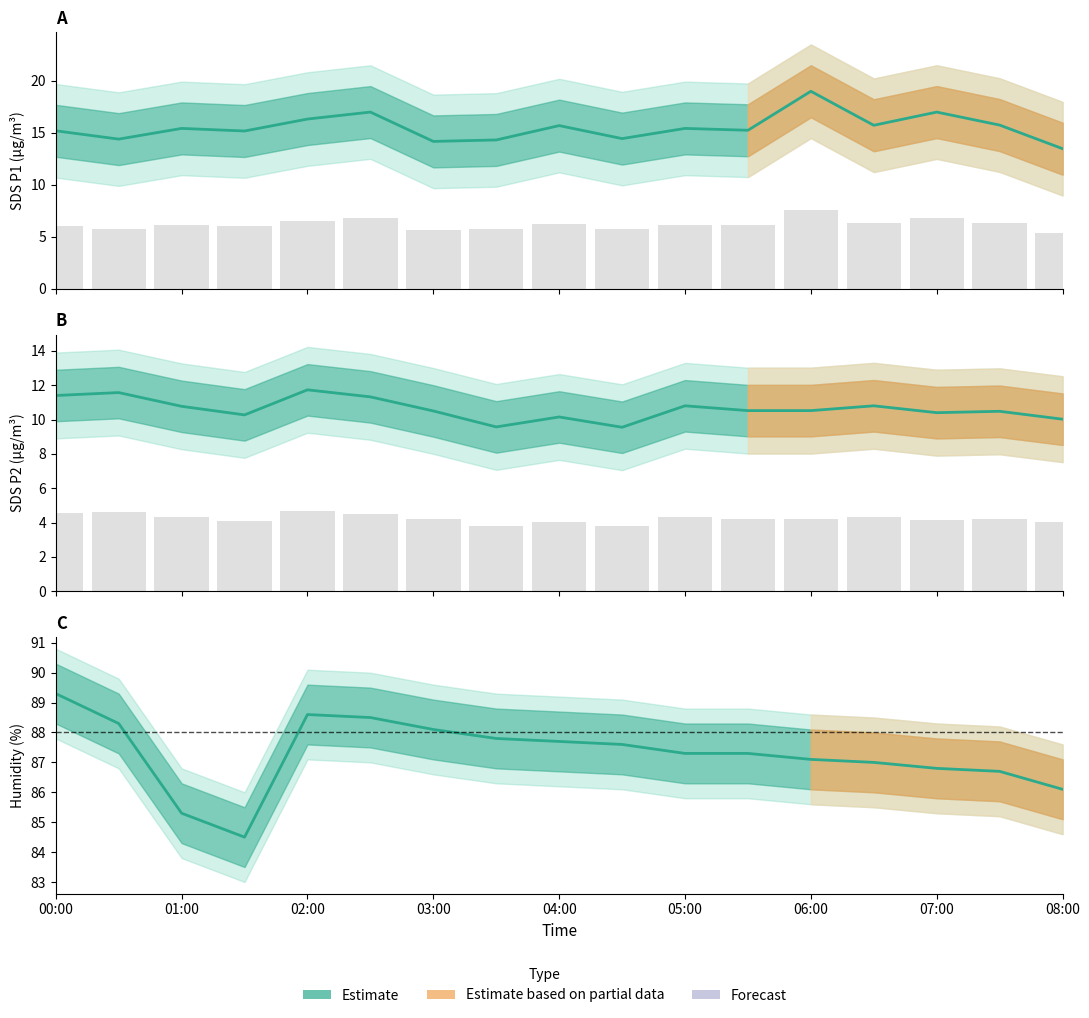

What is the difference between the maximum and minimum values in the Humidity series?

4.8